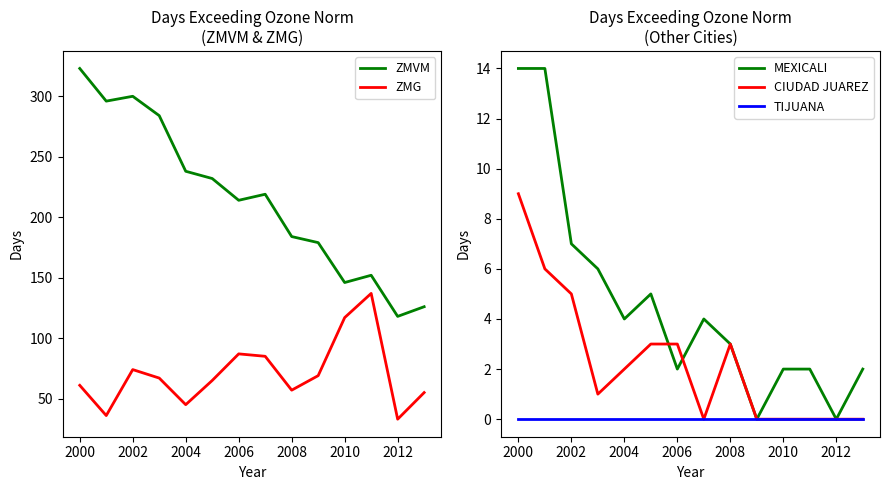

What is the difference between the maximum and second lowest values in the CIUDAD JUAREZ series?

9